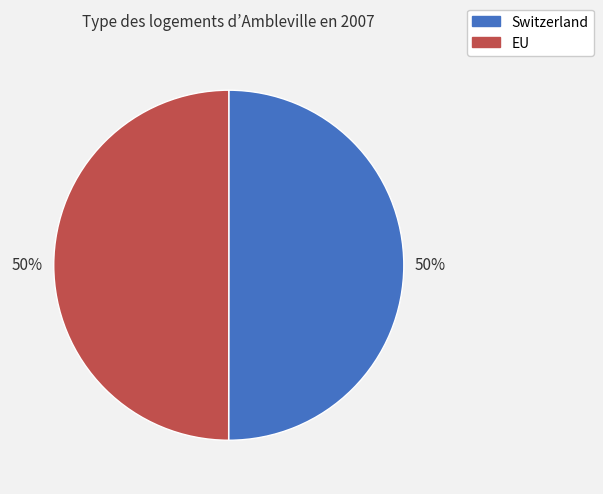

What is the ratio of the value at Switzerland to the value at EU?

1.0